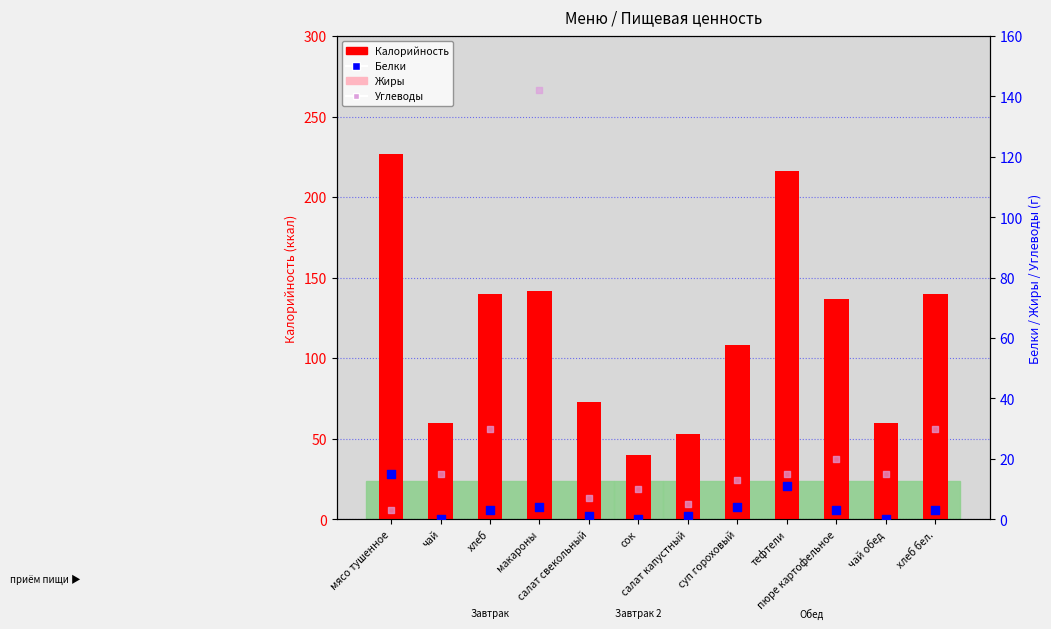

Is the value of Калорийность at мясо тушенное greater than the value of Жиры at салат капустный?

Yes